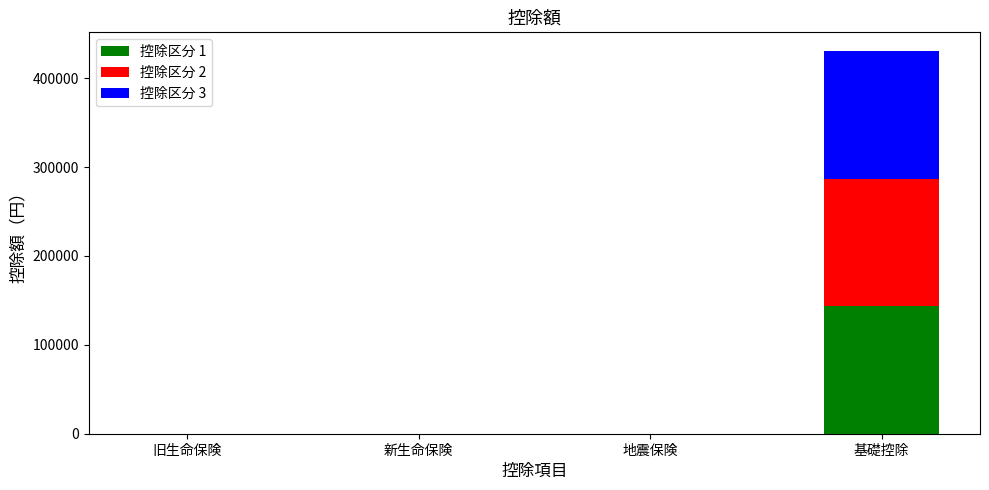

True or false: 控除区分 1 has a value of 87094 at 基礎控除.

False